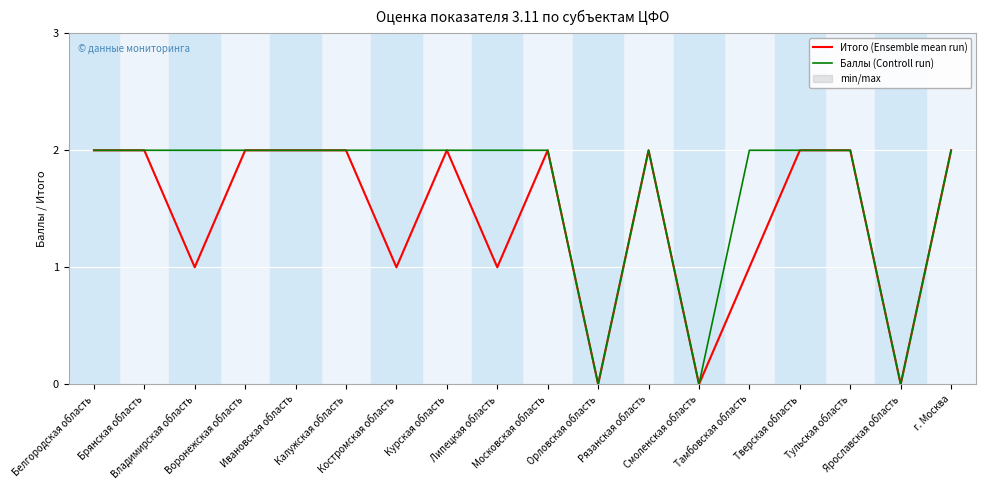

True or false: Итого (Ensemble mean run) and Баллы (Controll run) intersect in this chart.

False